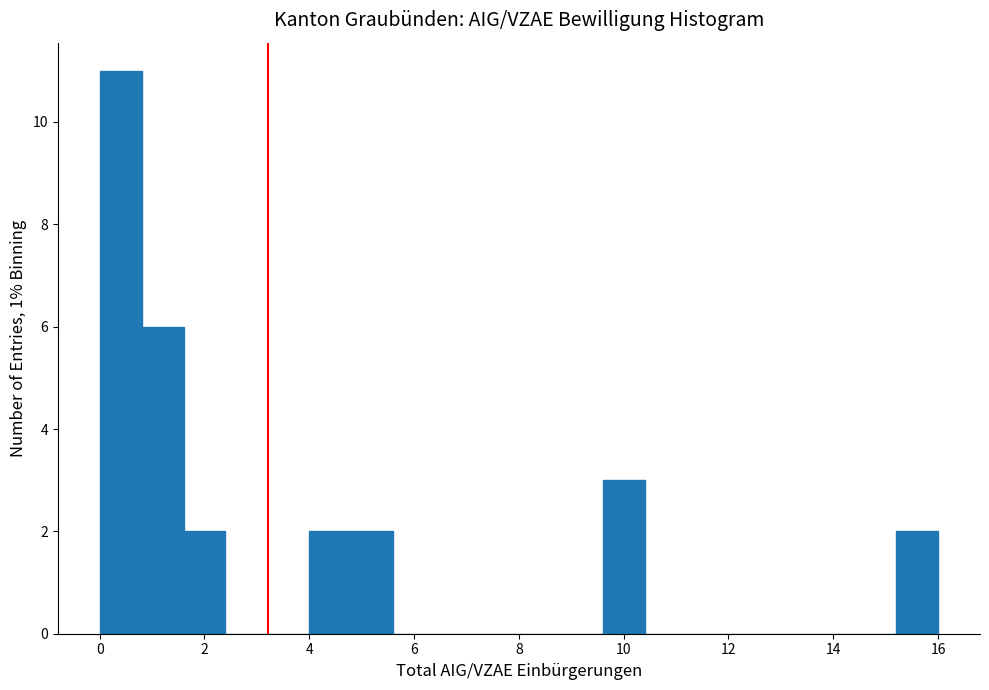

Reading left to right, transcribe this chart: for each bar, give the range it covers on the x-axis and its height. The values are not printed on the chart, so give them approximately, as read against the axis.

0.0 to 0.8: 11
0.8 to 1.6: 6
1.6 to 2.4: 2
2.4 to 3.2: 0
3.2 to 4.0: 0
4.0 to 4.8: 2
4.8 to 5.6: 2
5.6 to 6.4: 0
6.4 to 7.2: 0
7.2 to 8.0: 0
8.0 to 8.8: 0
8.8 to 9.6: 0
9.6 to 10.4: 3
10.4 to 11.2: 0
11.2 to 12.0: 0
12.0 to 12.8: 0
12.8 to 13.6: 0
13.6 to 14.4: 0
14.4 to 15.2: 0
15.2 to 16.0: 2